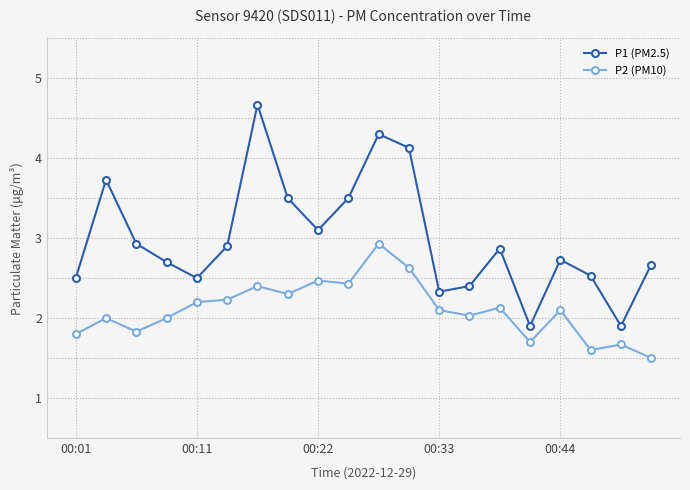

List the series in order of their overall mean, highest first.

P1 (PM2.5), P2 (PM10)